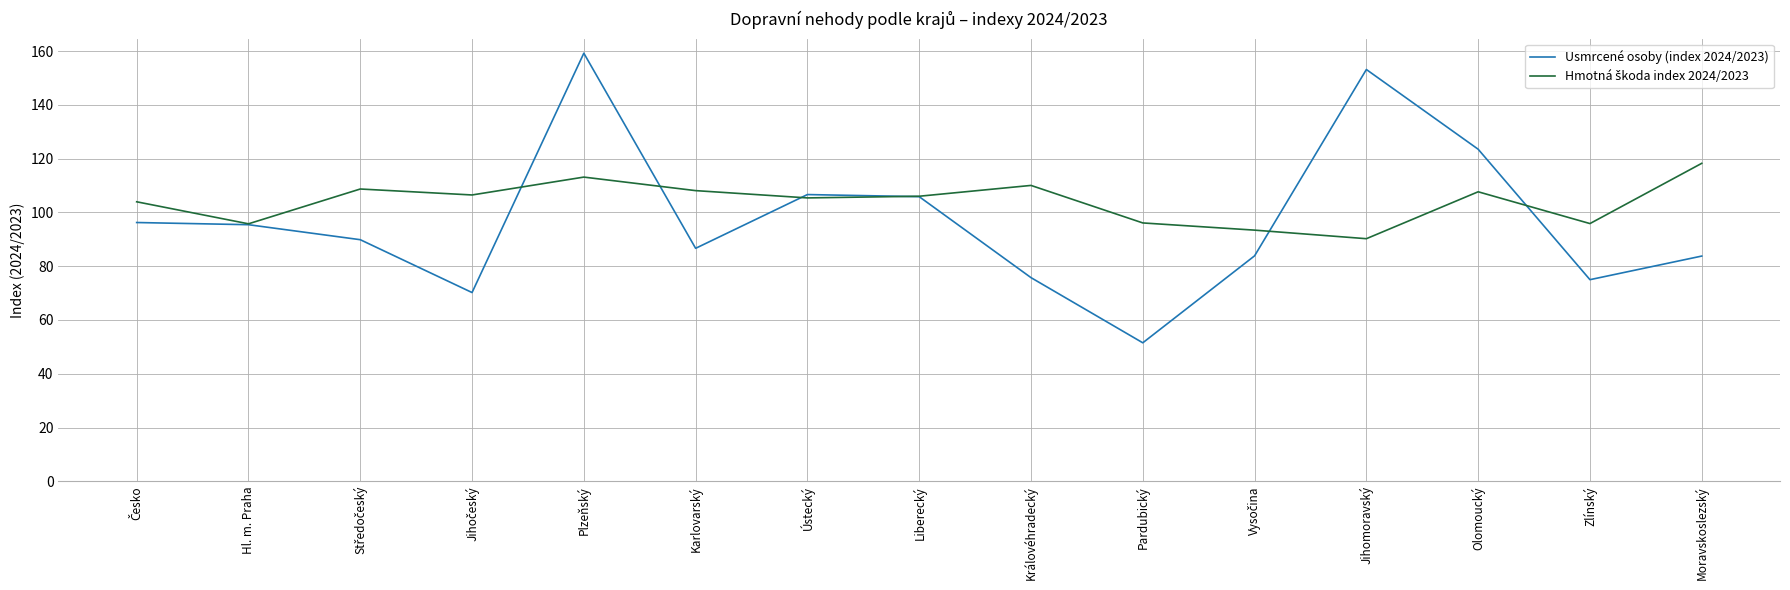

At which category is the sum across all series the highest?

Plzeňský